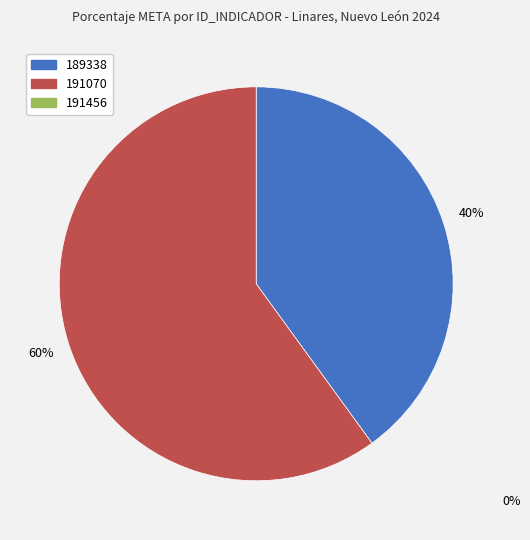

Is there any slice that represents more than half of the pie?

Yes